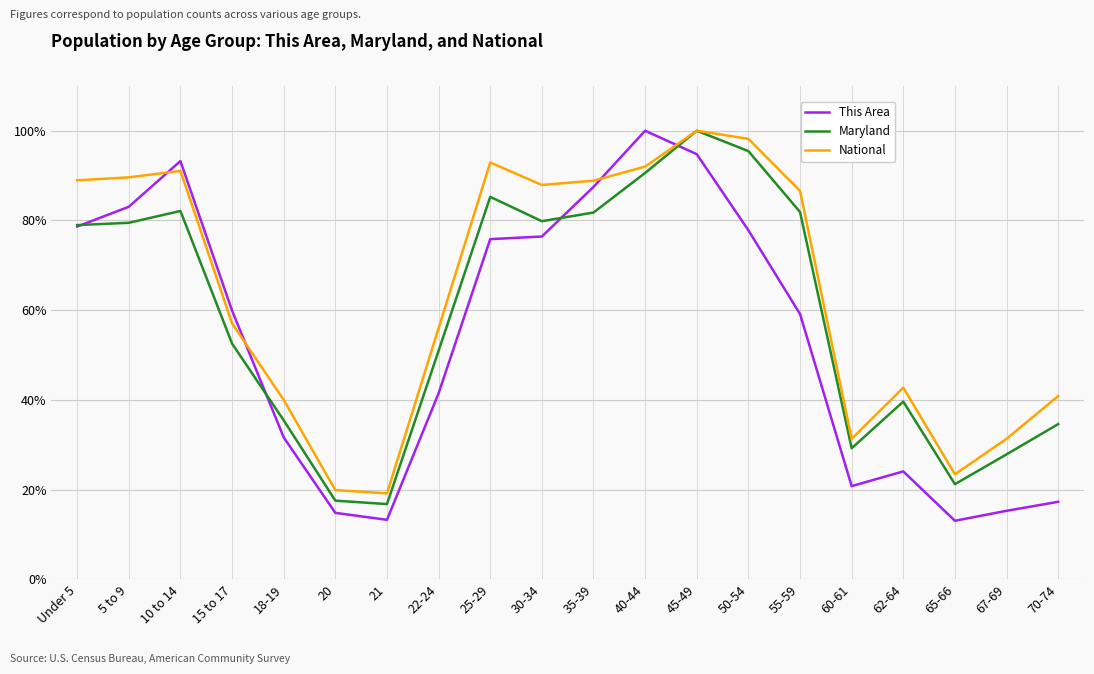

What position from the right is 5 to 9?

19